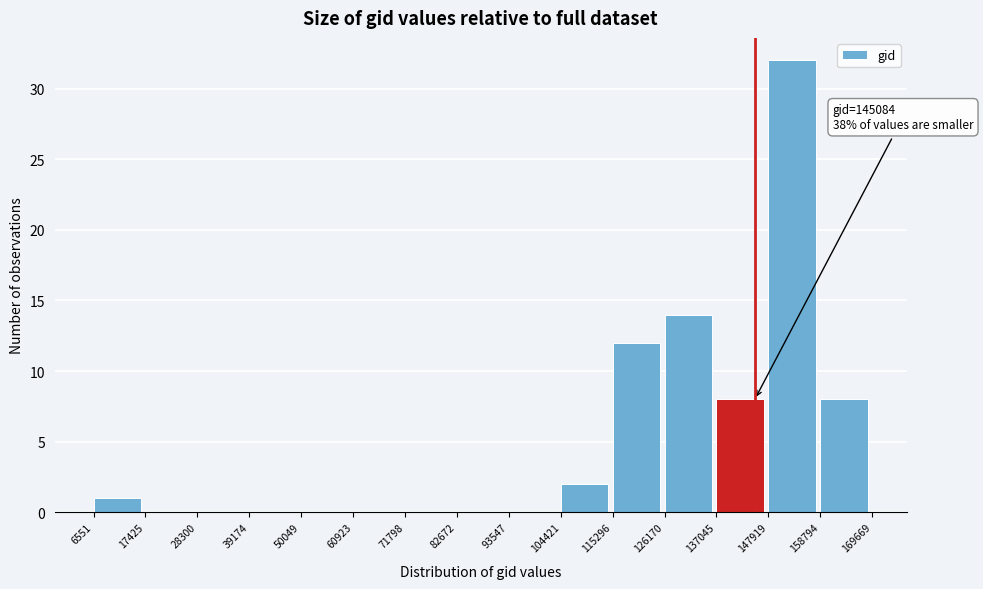

Which range on the x-axis has the tallest bar?

147919 to 158794